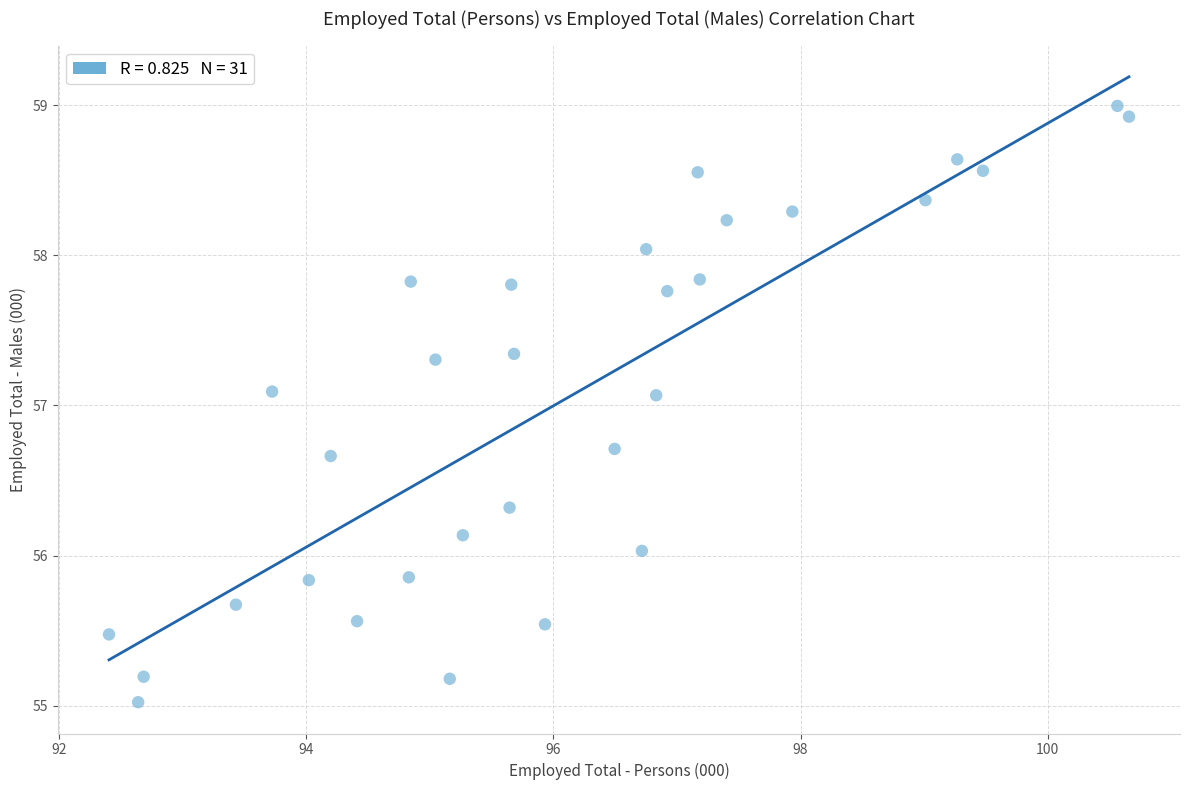

What is the range of X values (max minus min)?

8.3